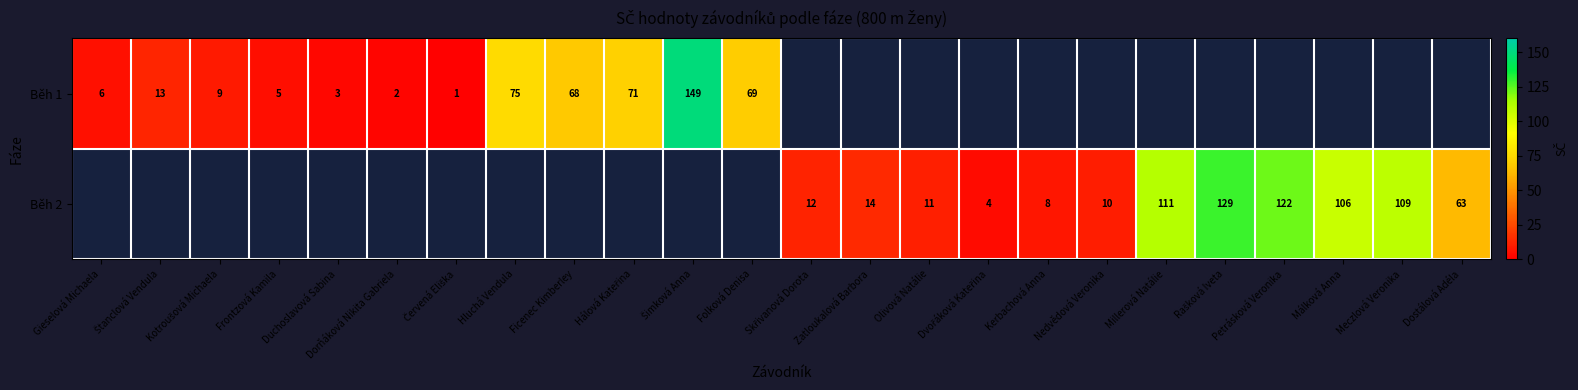

At which label is Běh 1 closest to 75?

Hluchá Vendula